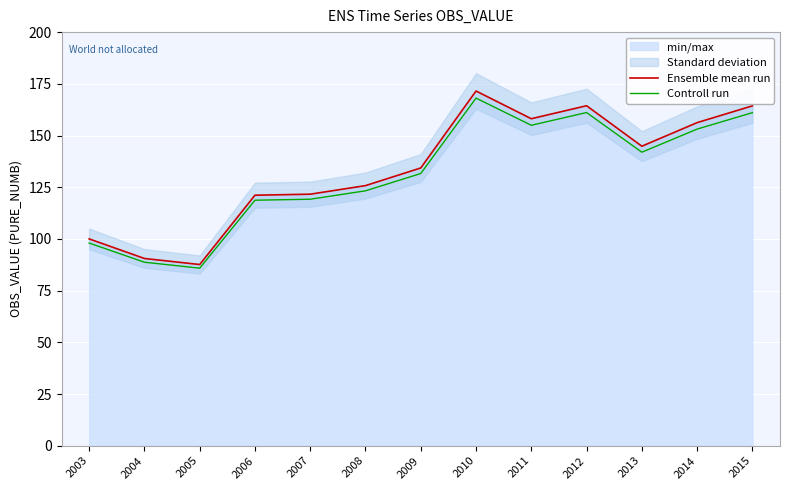

At how many categories does at least one series exceed 98?

11